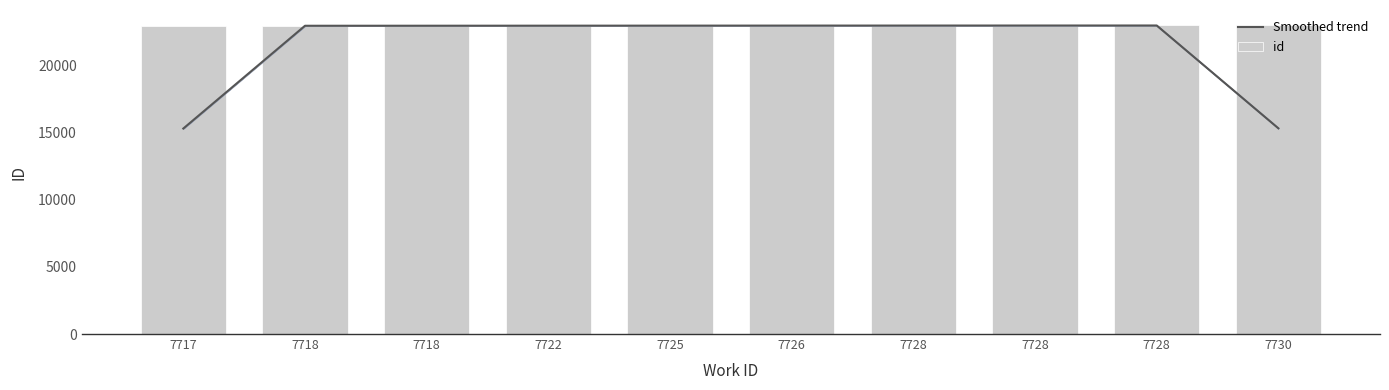

List the labels in order of Smoothed trend value, smallest first.

7717, 7730, 7718, 7718, 7722, 7725, 7726, 7728, 7728, 7728